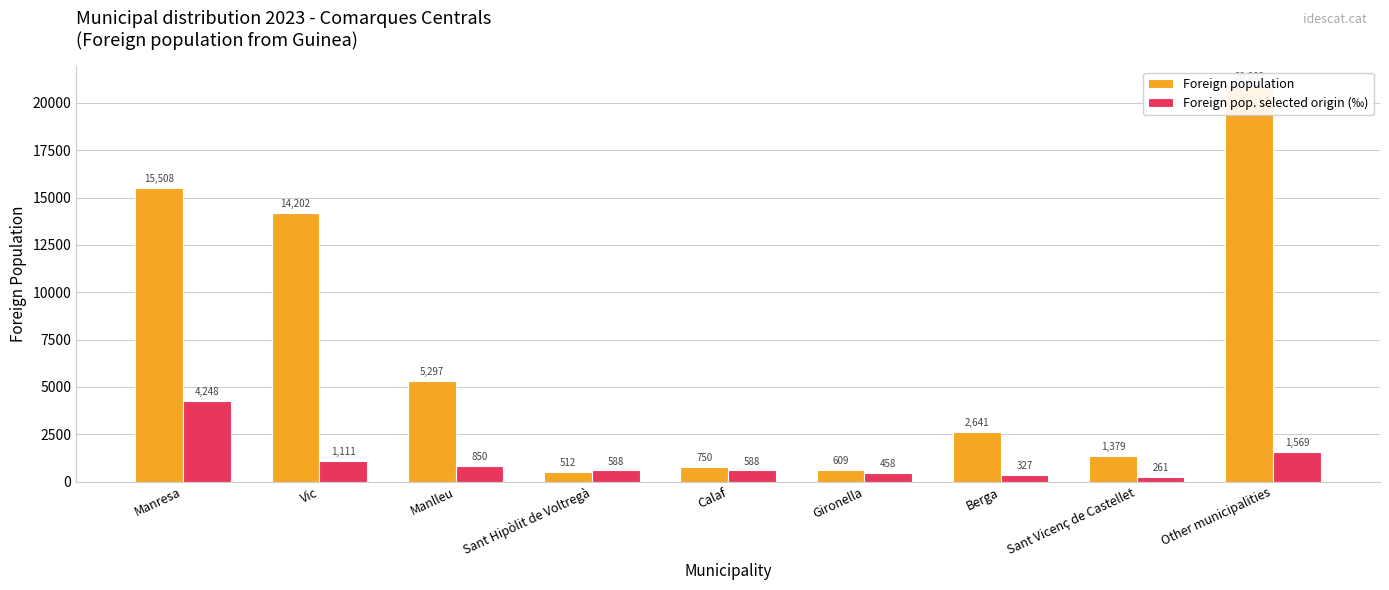

What is the label of the 6th bar from the right?

Sant Hipòlit de Voltregà